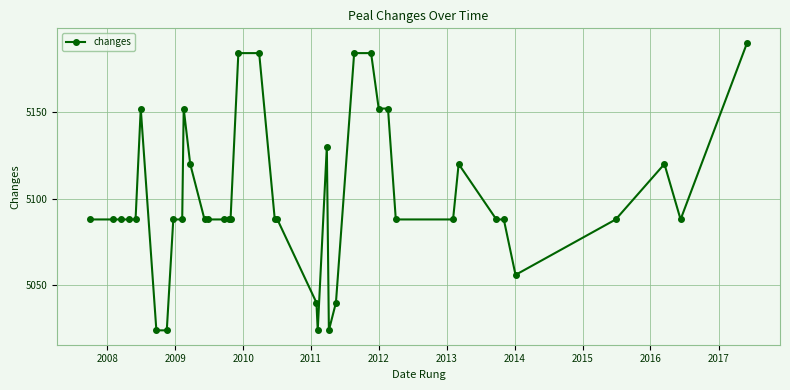

What is the value of the 16th point from the left?

5088